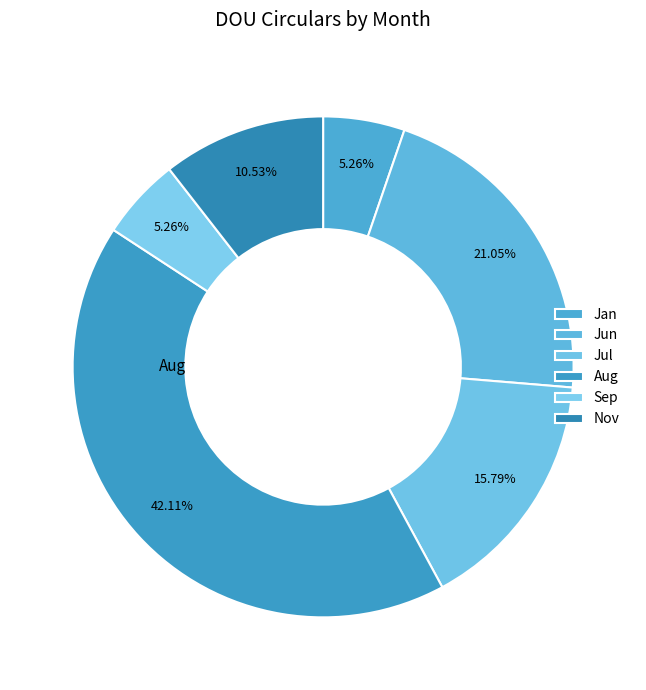

How many slices are in this pie chart?

6